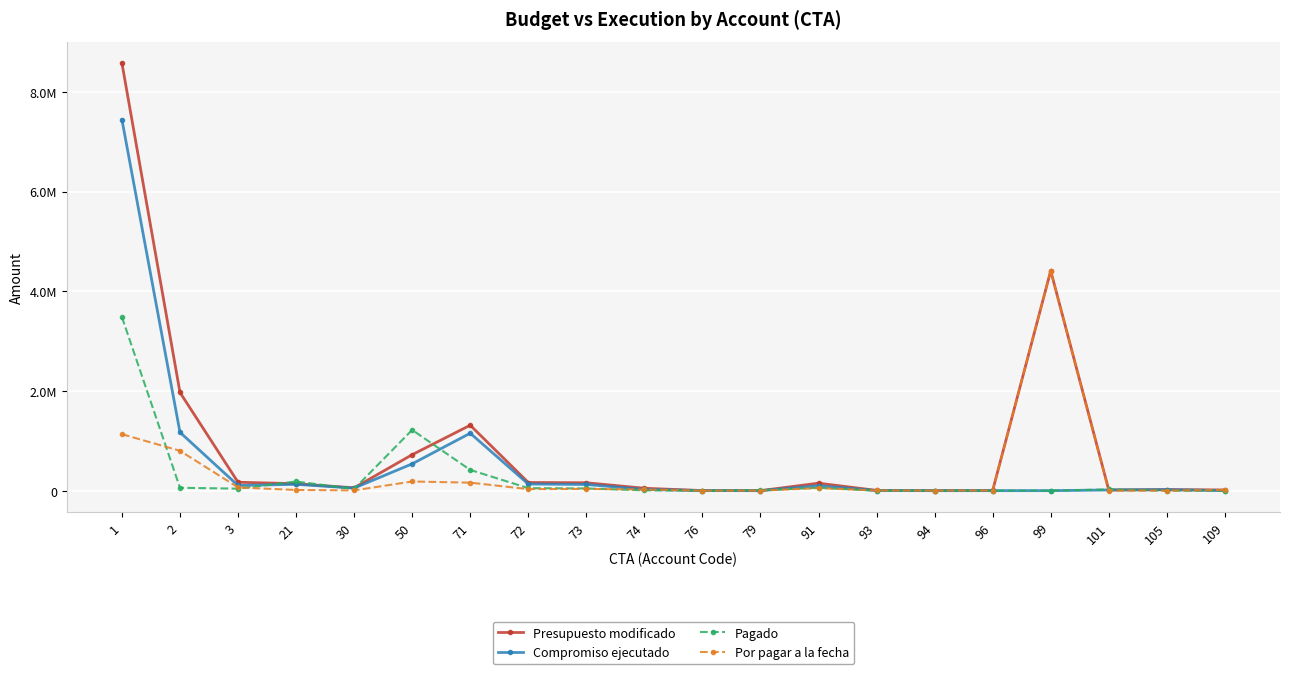

Rank the series at 93 from lowest to highest value.

Pagado, Compromiso ejecutado, Por pagar a la fecha, Presupuesto modificado